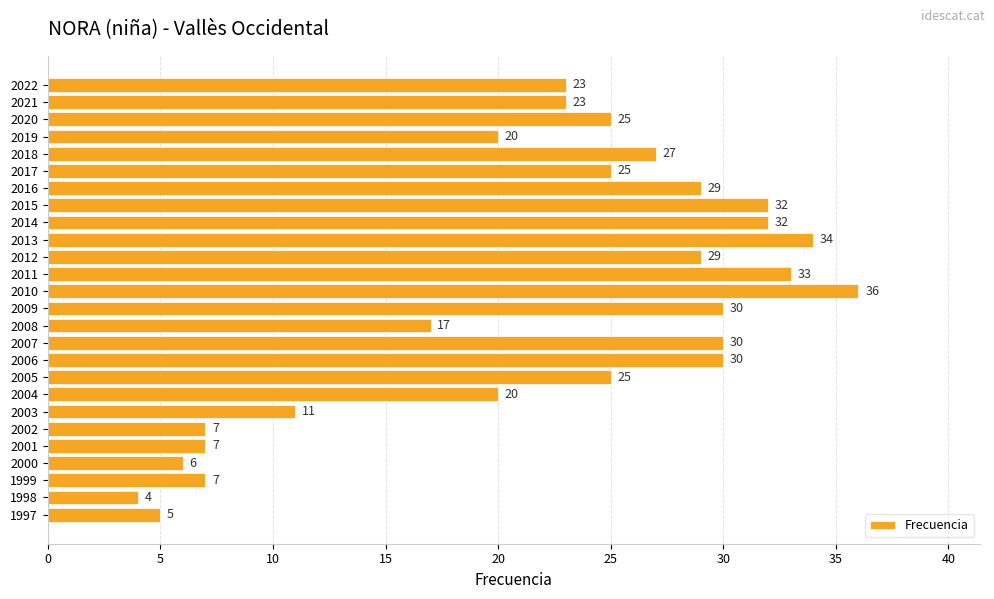

Which category has the lowest value across all series?

1998